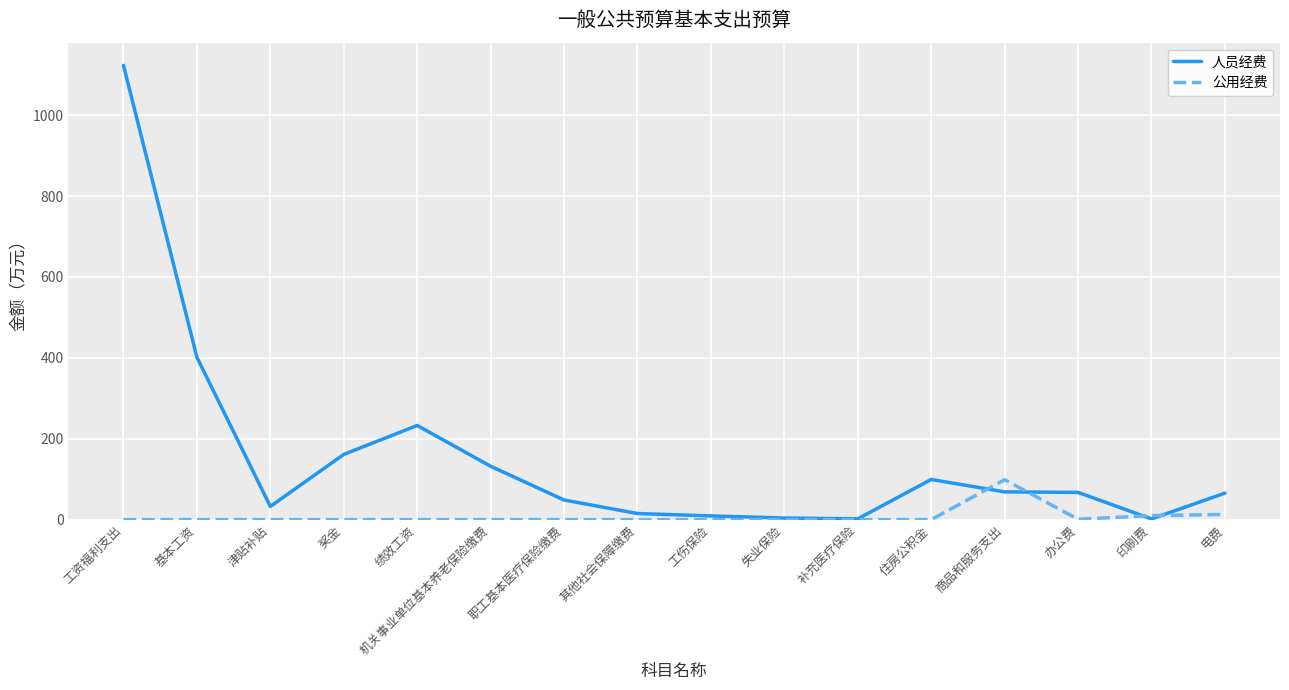

At which category does 人员经费 reach its first local valley?

津贴补贴